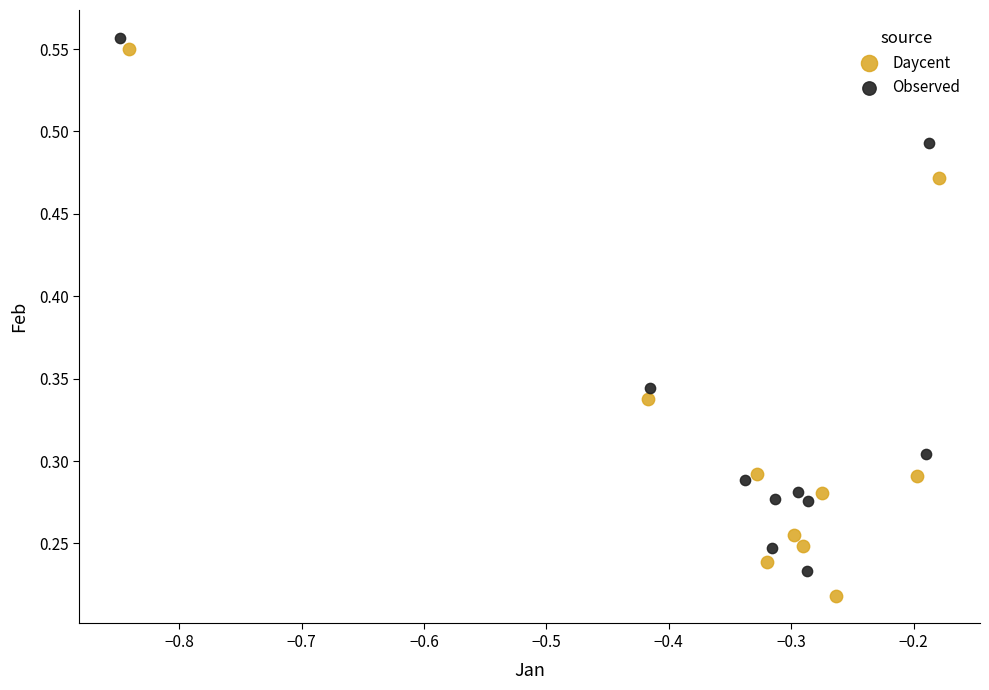

Which series contains the highest Y value?

Observed